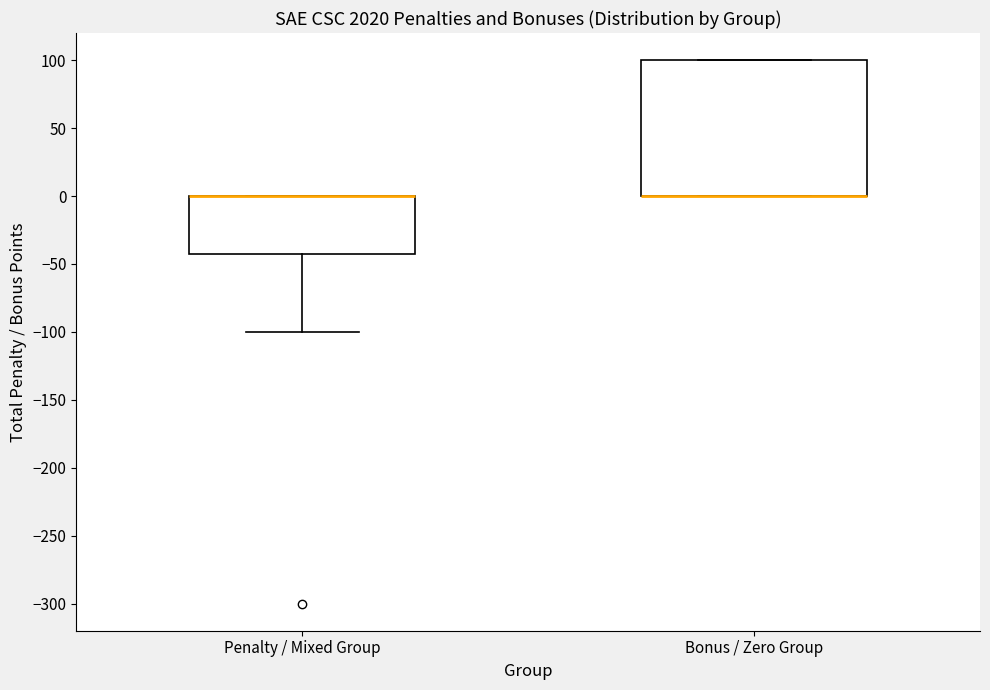

Where is the upper edge of the box for Bonus / Zero Group on the y-axis? The values are not printed on the chart, so give them approximately, as read against the axis.

100